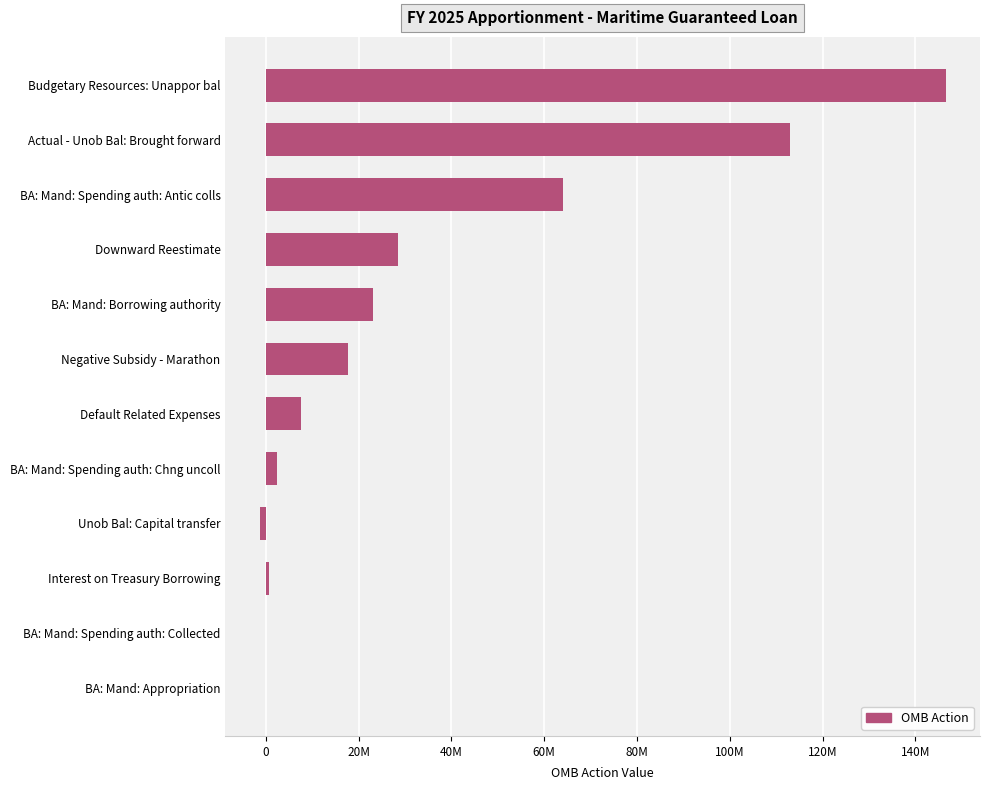

Are the bars horizontal?

Yes